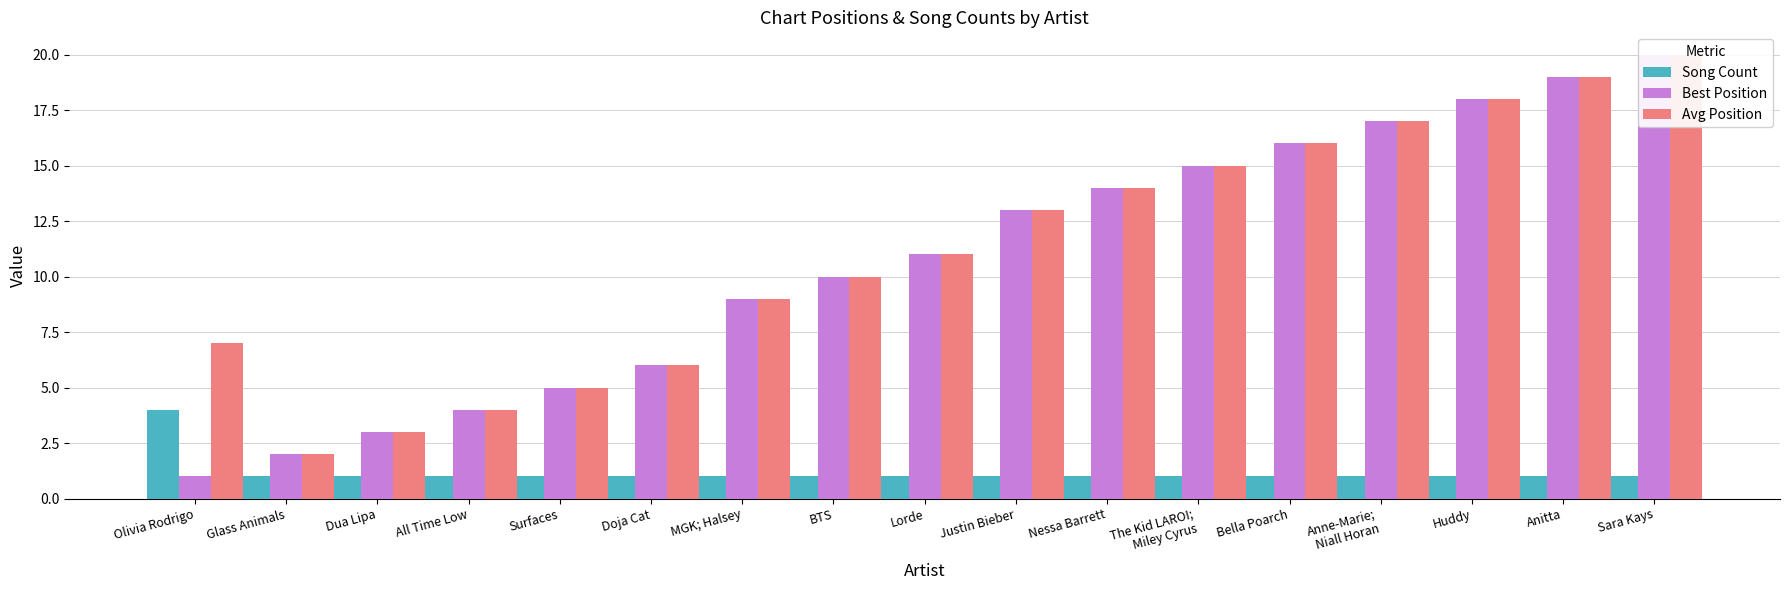

Count the Song Count values in the range 1 to 2.

16